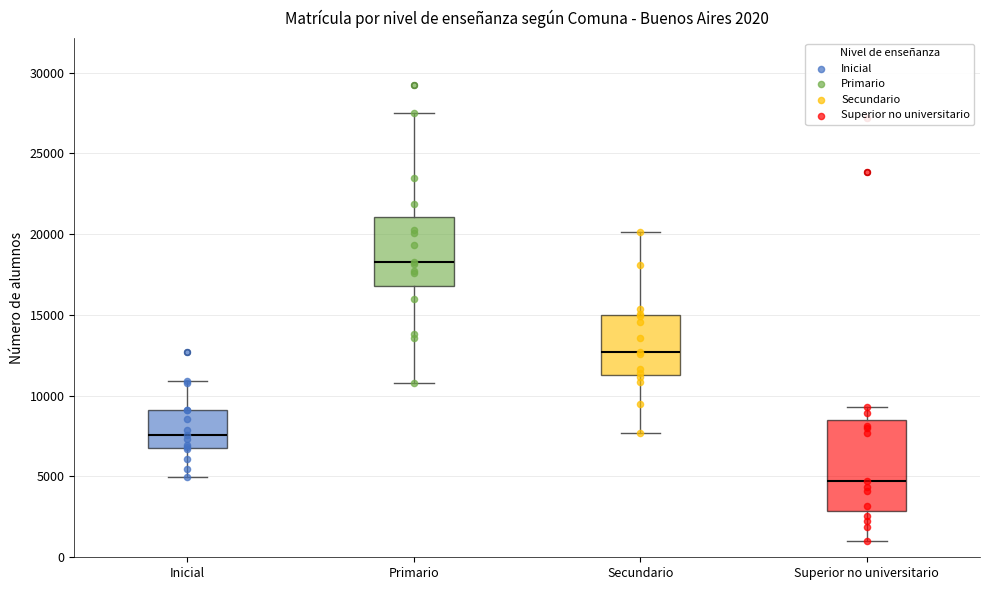

Which box's median line is the lowest?

Superior no universitario